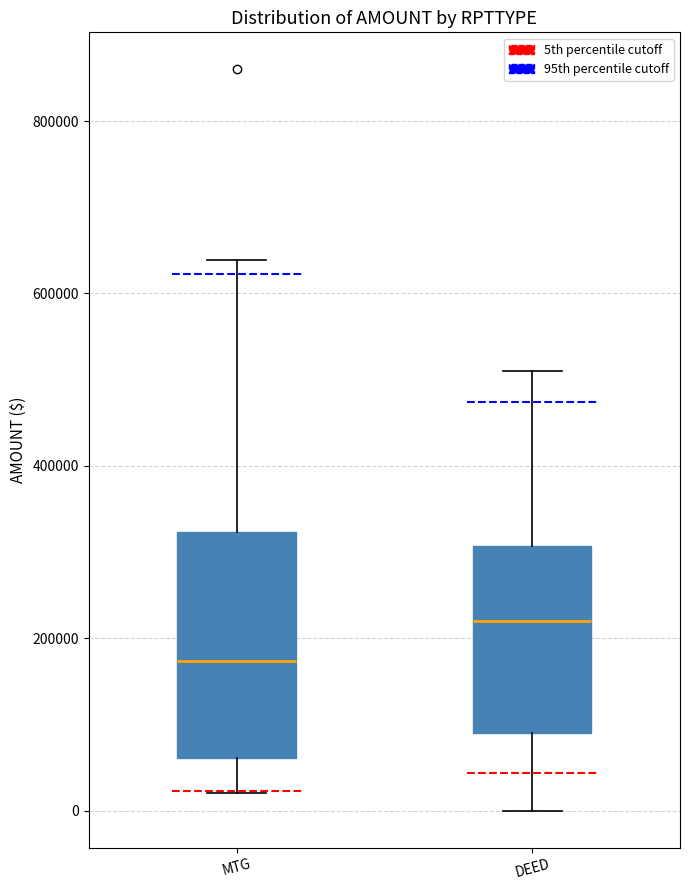

Where does the upper whisker of the box for DEED end on the y-axis? The values are not printed on the chart, so give them approximately, as read against the axis.

520000